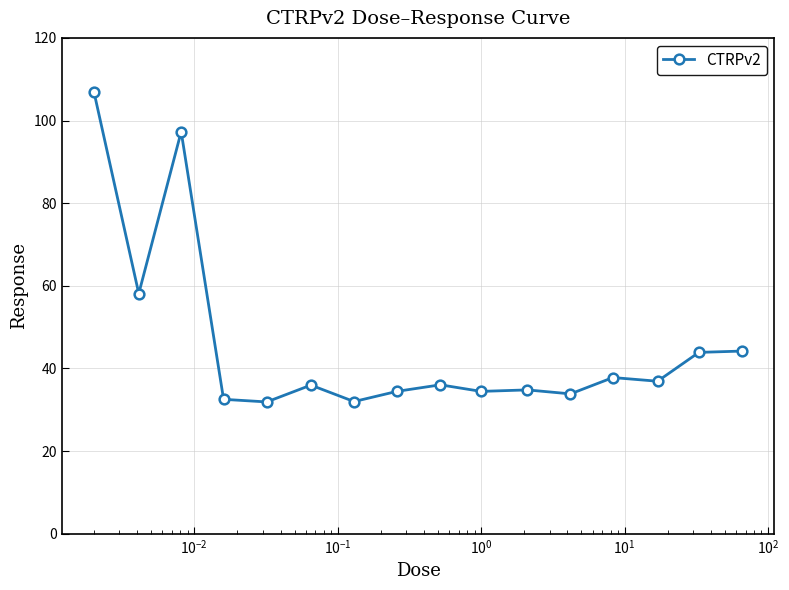

What is the value of the 12th point from the left?

33.8